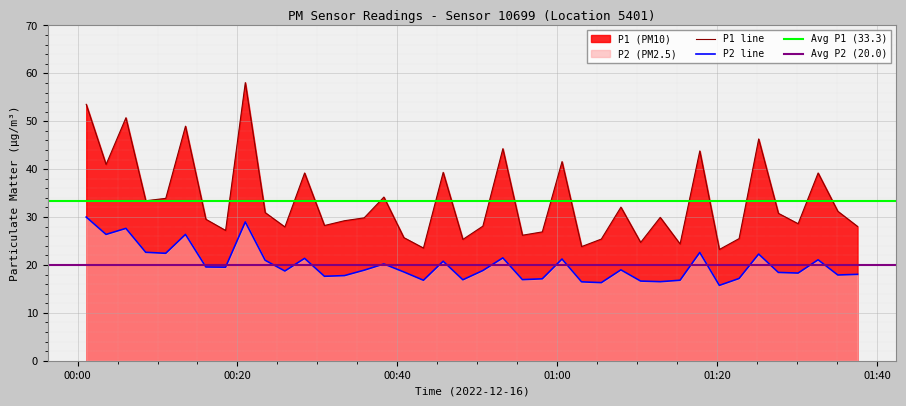

What is the lowest value of the P1 line series?

23.2